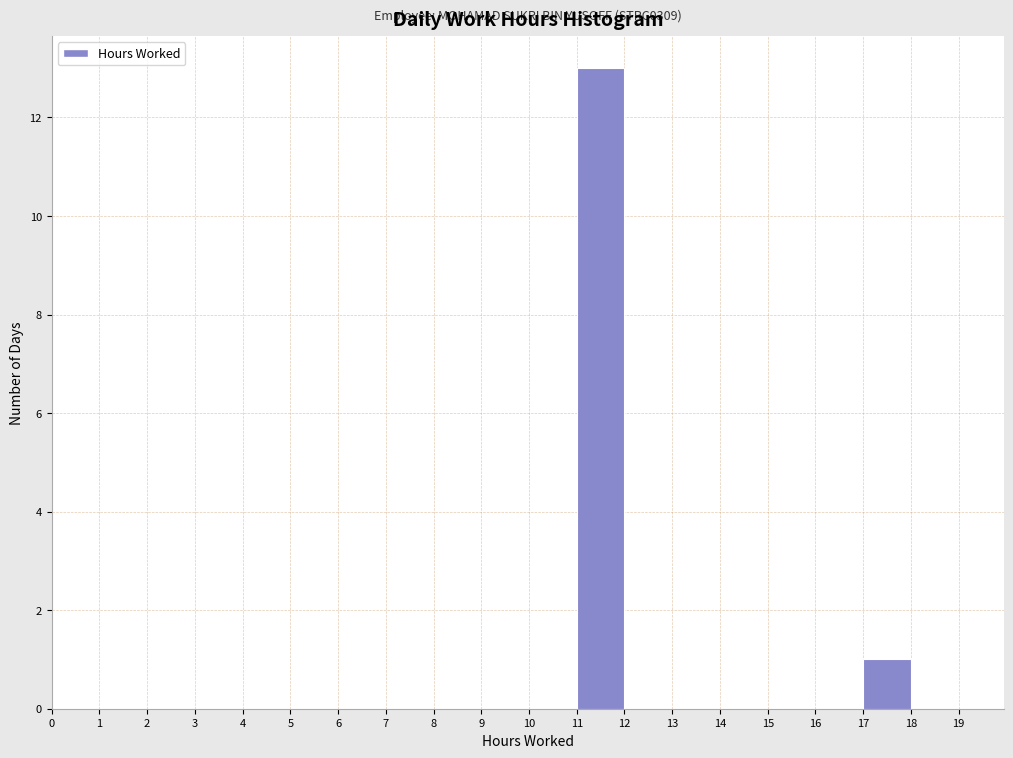

Over which range of the x-axis is the bar tallest?

11 to 12